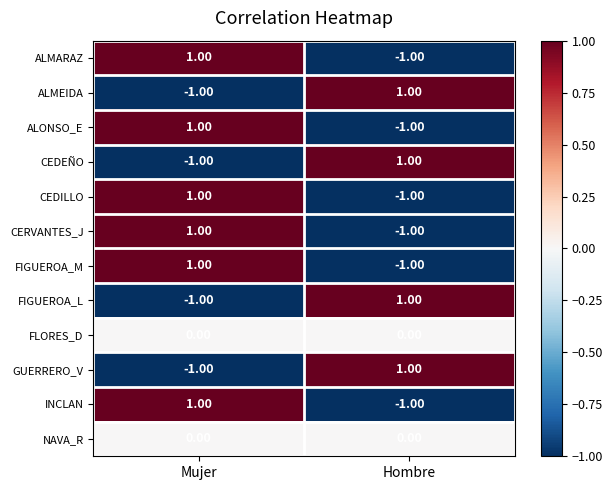

Is the value of CERVANTES_J at Mujer greater than the value of NAVA_R at Hombre?

Yes